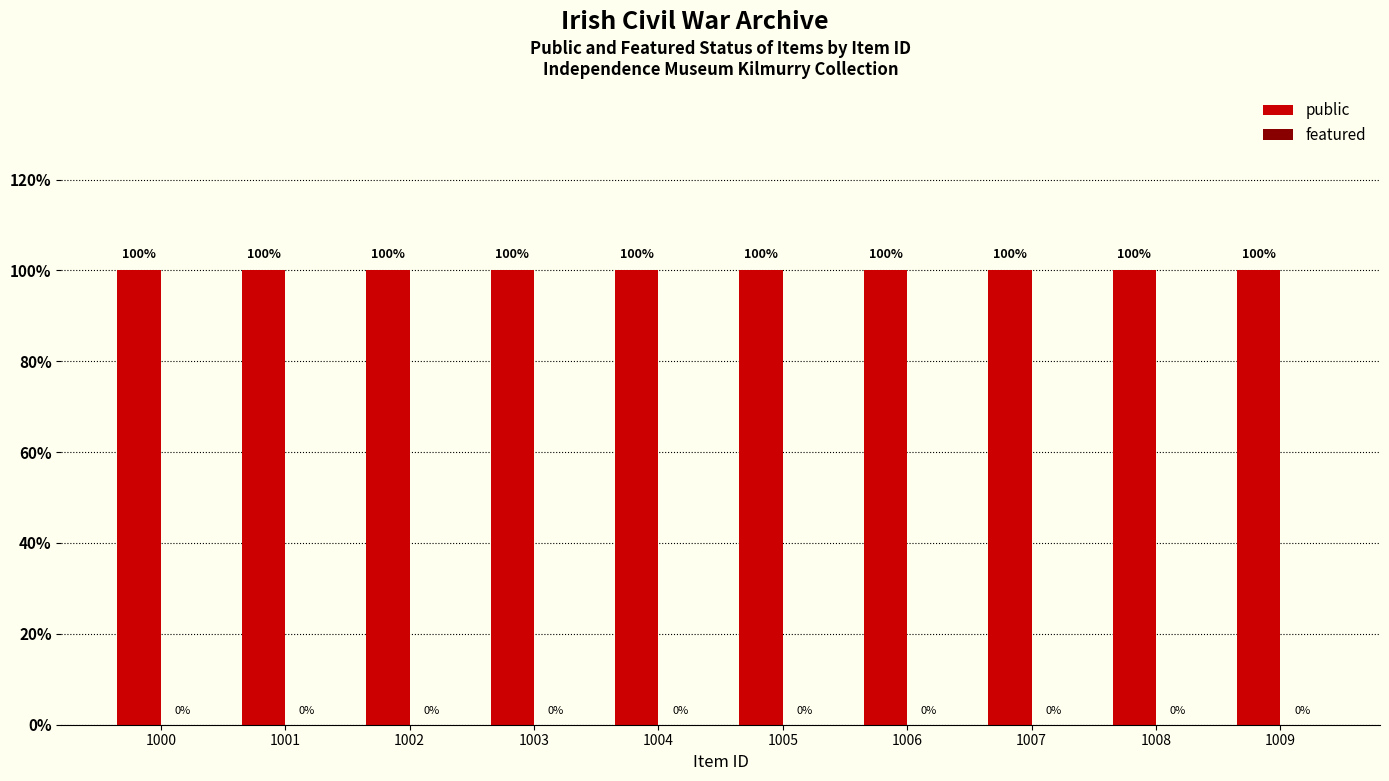

Where is public nearest to the value 1?

1000